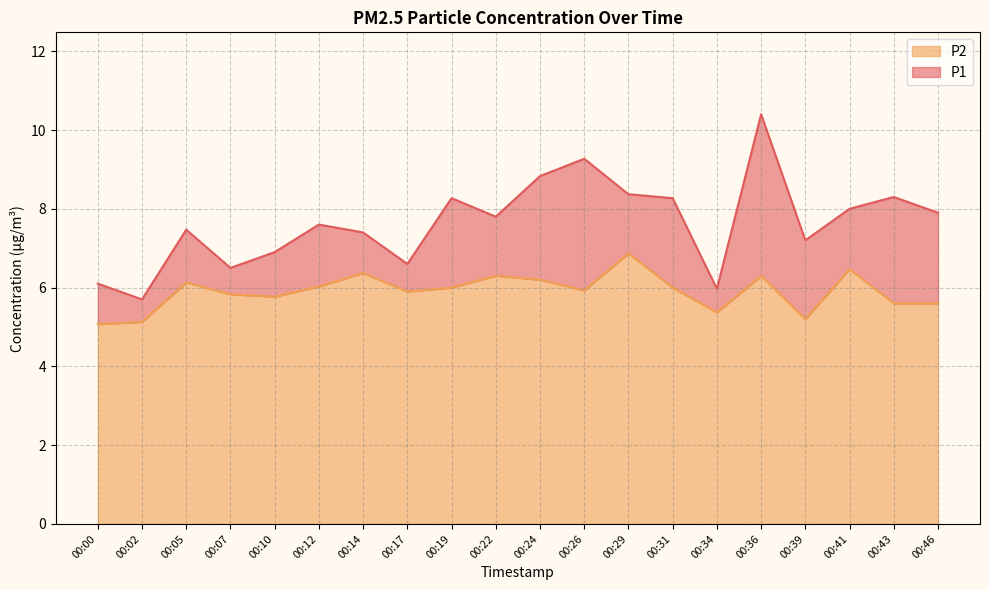

At which category is the sum across all series the highest?

00:36